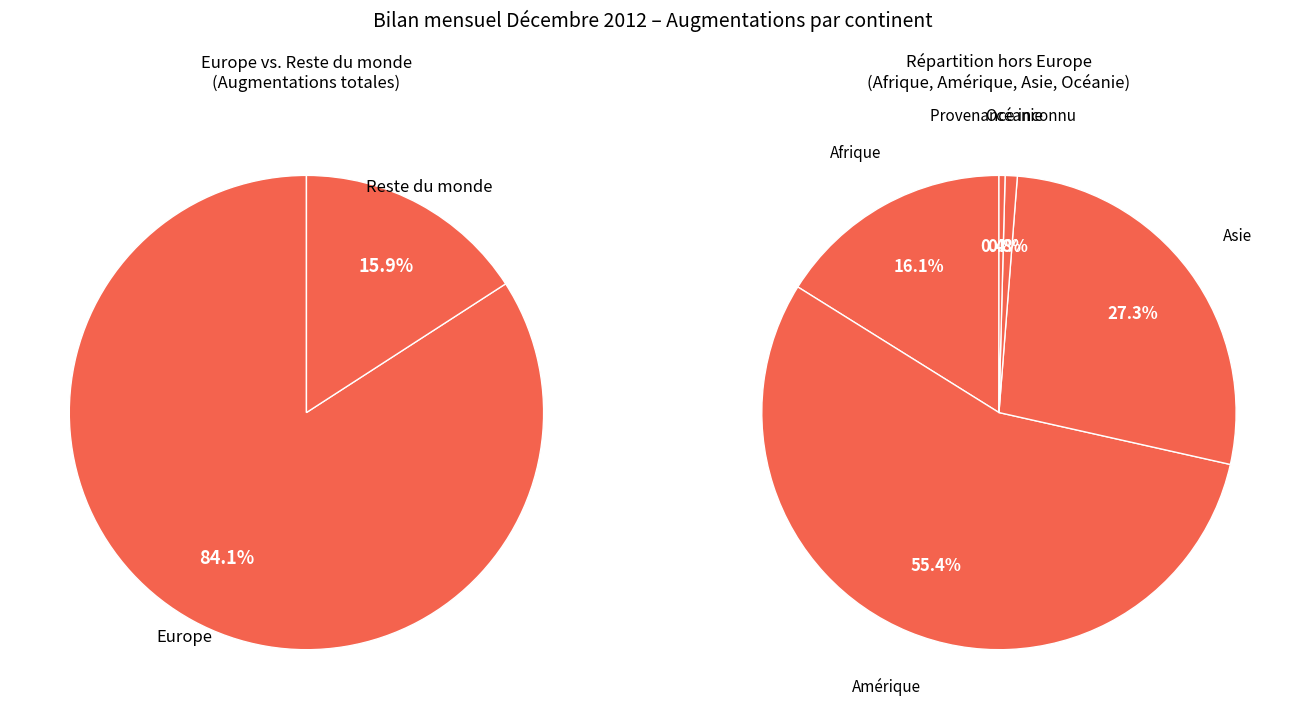

Does Provenance inconnu represent more than half of the total?

No